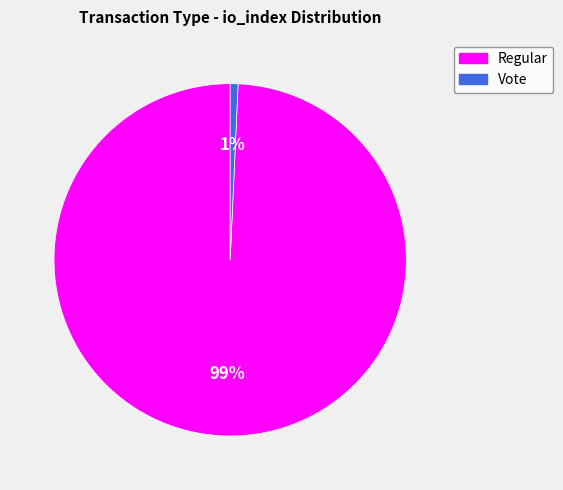

Which category has the biggest portion of the pie?

Regular